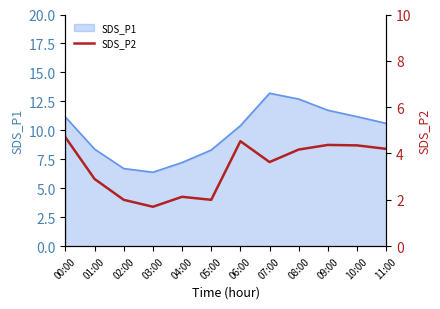

What is the highest value of the SDS_P1 series?

13.2